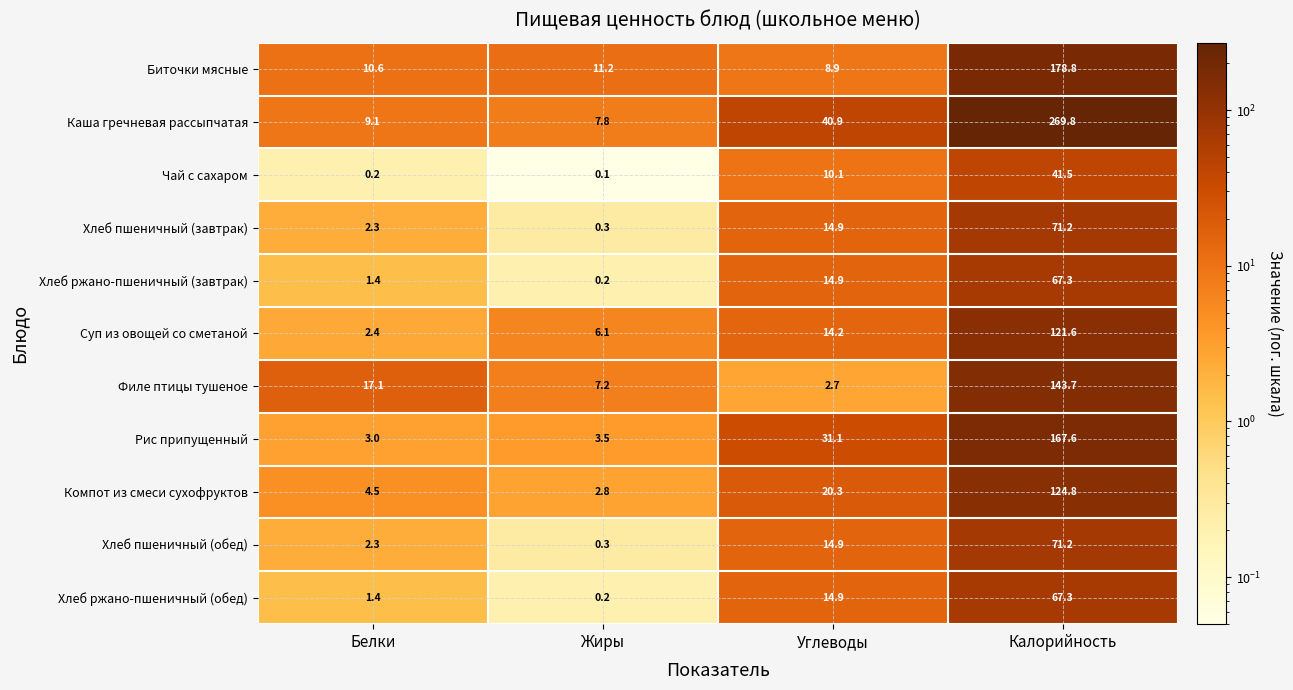

What value does the Компот из смеси сухофруктов series have at Калорийность?

124.8